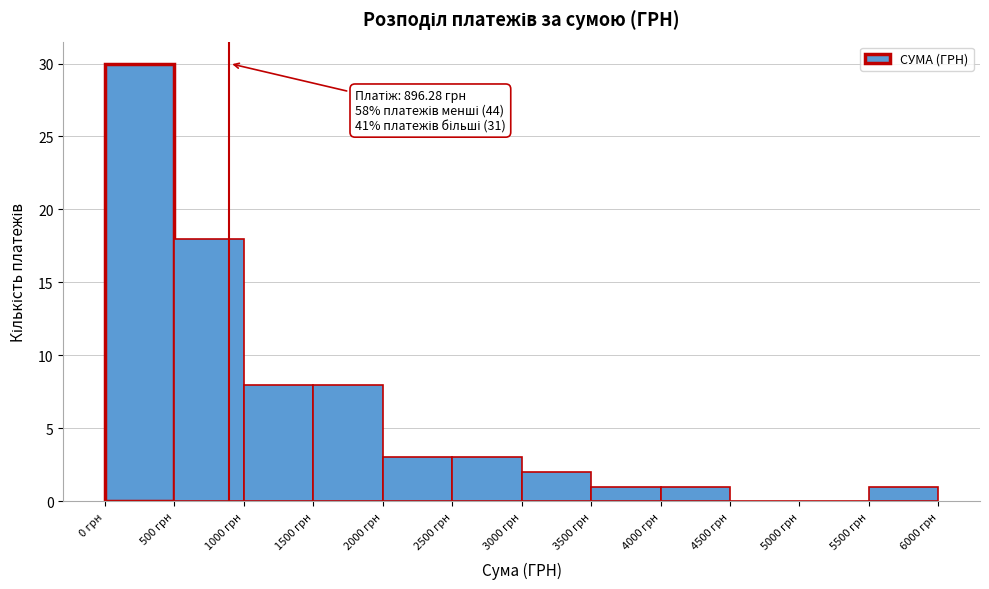

Over which range of the x-axis is the bar tallest?

0 to 500